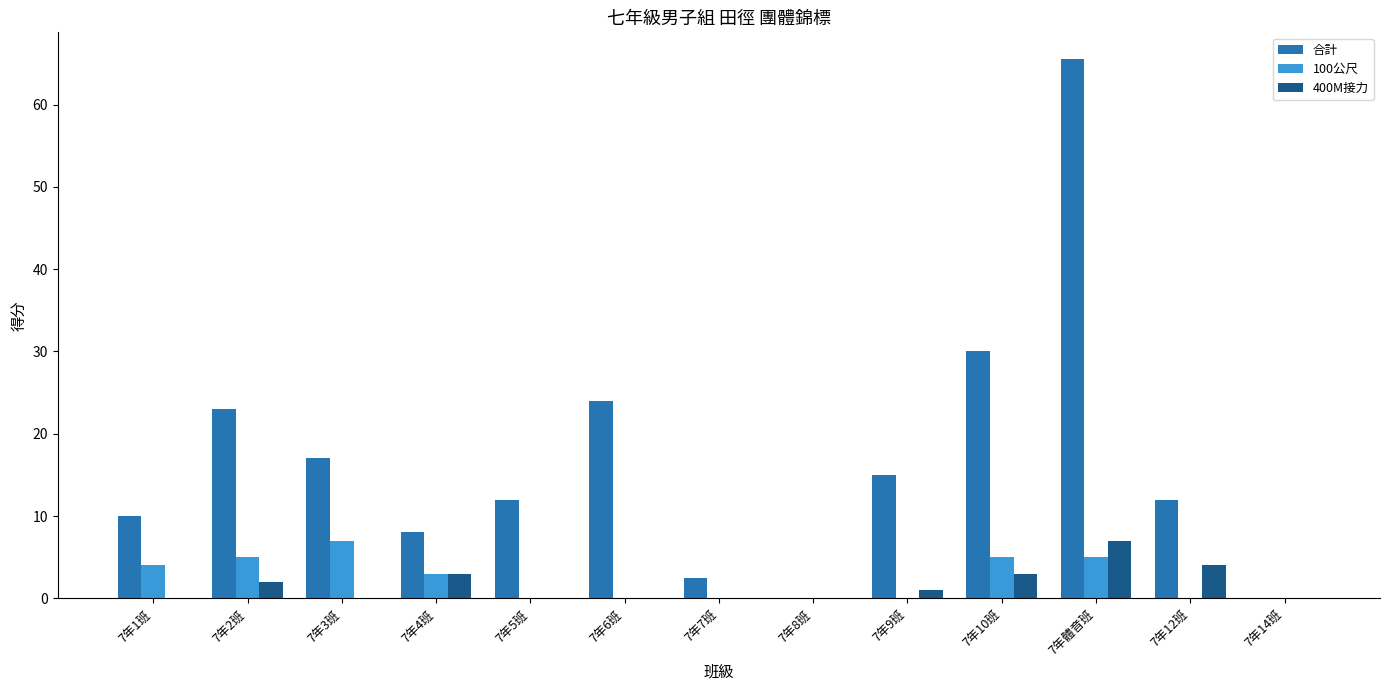

What is the sum of all 400M接力 values?

20.0